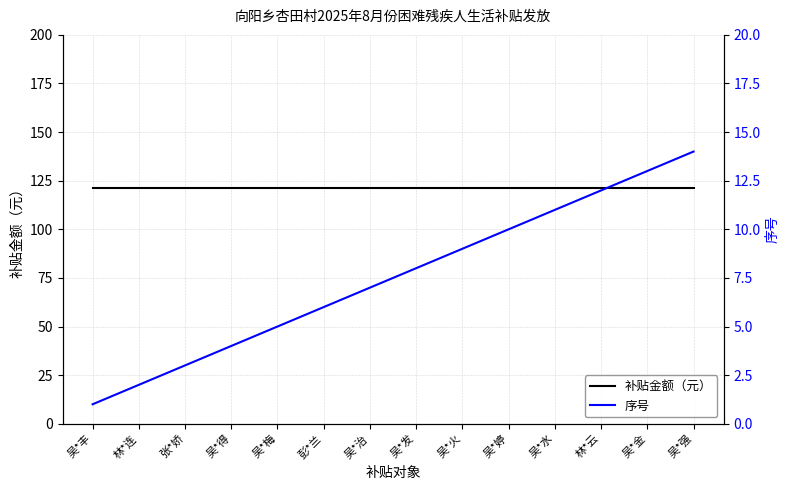

Reading right to left, what are all the values shown in this chart?

补贴金额（元）: 吴*强=121	吴*金=121	林*云=121	吴*水=121	吴*婷=121	吴*火=121	吴*发=121	吴*治=121	彭*兰=121	吴*梅=121	吴*得=121	张*娇=121	林*连=121	吴*丰=121
序号: 吴*强=14	吴*金=13	林*云=12	吴*水=11	吴*婷=10	吴*火=9	吴*发=8	吴*治=7	彭*兰=6	吴*梅=5	吴*得=4	张*娇=3	林*连=2	吴*丰=1